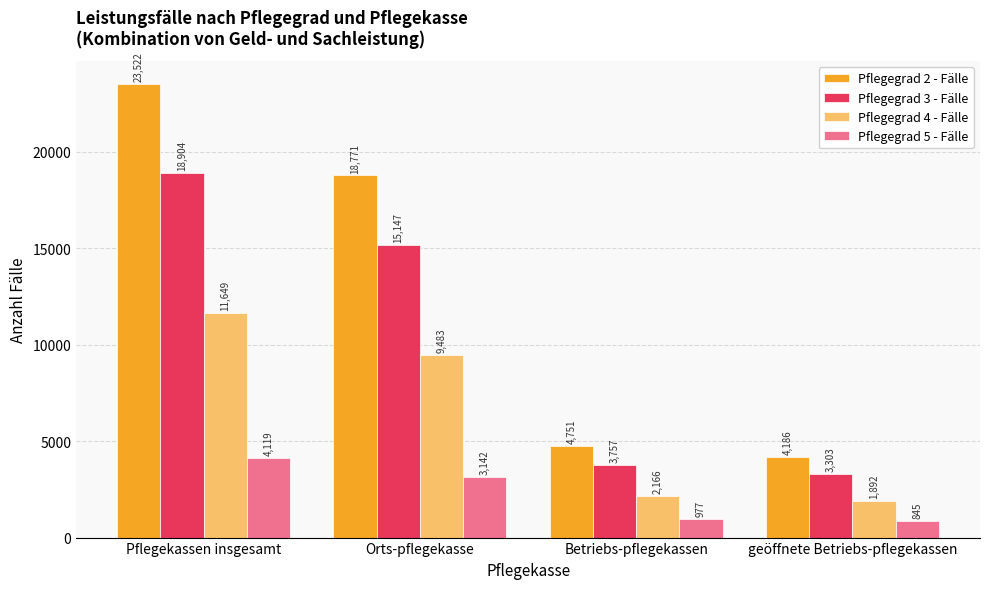

Which series has the widest spread of values?

Pflegegrad 2 - Fälle